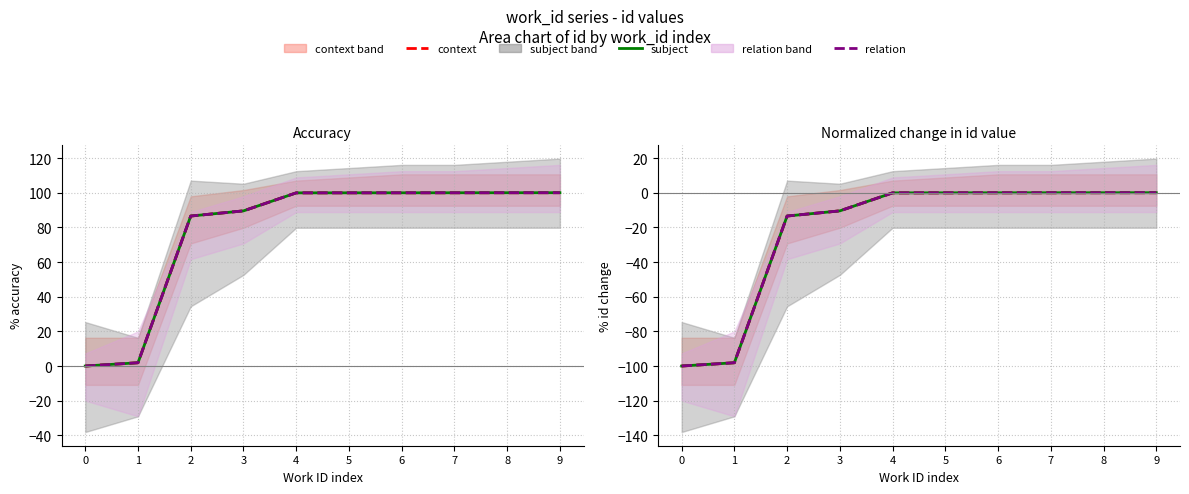

Is it true that relation equals -98.1 at 1?

True